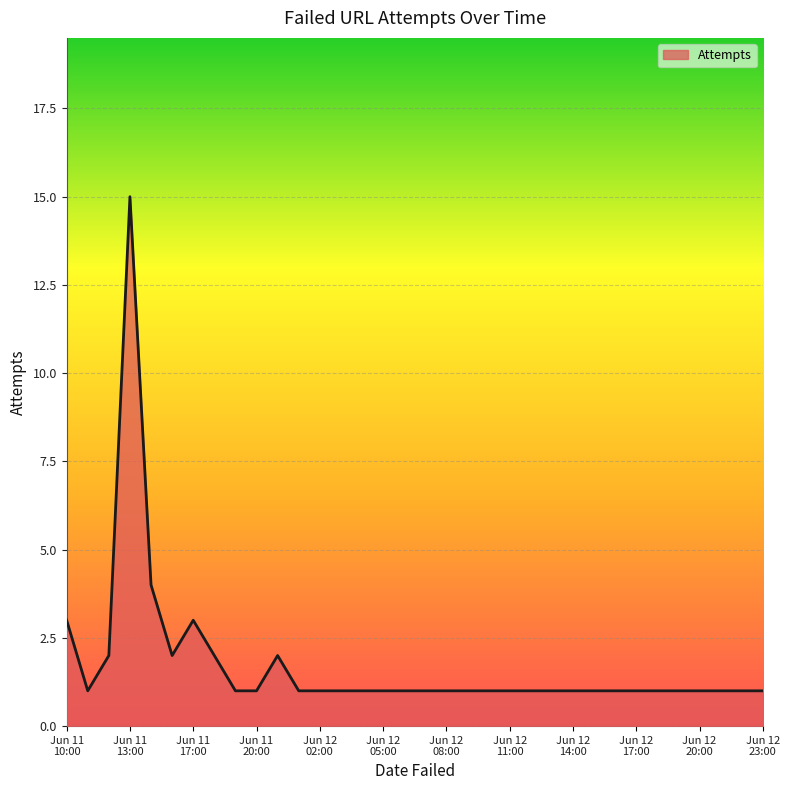

What is the greatest value displayed?

15